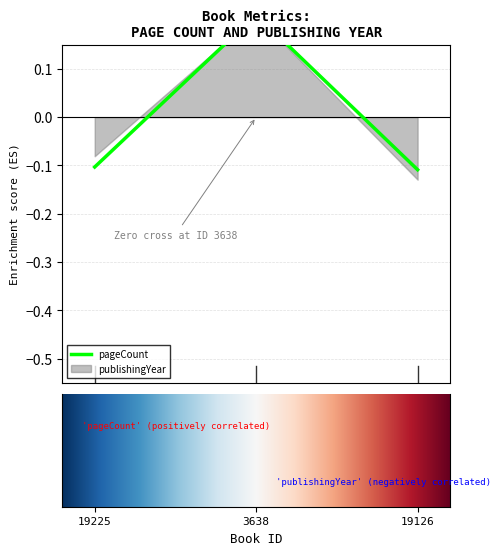

What is the label of the 1st point from the left?

19225